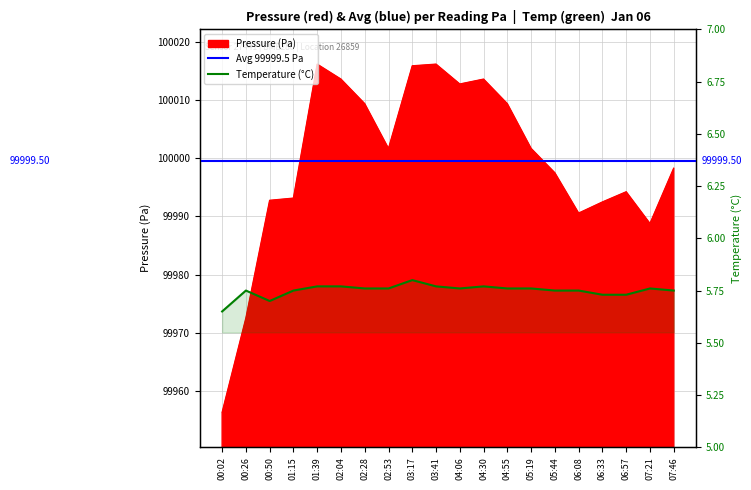

Reading right to left, list all the values displayed in this chart.

Pressure (Pa): 07:46=99998.3	07:21=99988.8	06:57=99994.2	06:33=99992.5	06:08=99990.6	05:44=99997.5	05:19=100001.7	04:55=100009.3	04:30=100013.6	04:06=100012.7	03:41=100016.1	03:17=100015.8	02:53=100001.7	02:28=100009.3	02:04=100013.6	01:39=100016.1	01:15=99993.1	00:50=99992.8	00:26=99972.5	00:02=99956.3
Temperature (C): 07:46=5.8	07:21=5.8	06:57=5.7	06:33=5.7	06:08=5.8	05:44=5.8	05:19=5.8	04:55=5.8	04:30=5.8	04:06=5.8	03:41=5.8	03:17=5.8	02:53=5.8	02:28=5.8	02:04=5.8	01:39=5.8	01:15=5.8	00:50=5.7	00:26=5.8	00:02=5.7